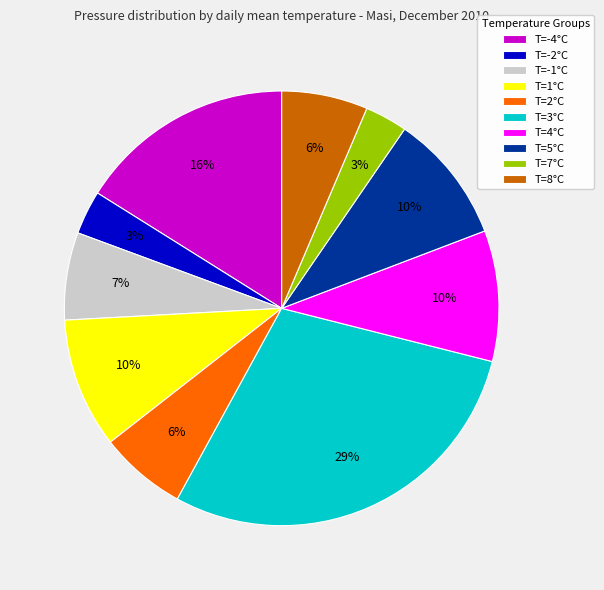

Is there a majority slice in this chart?

No